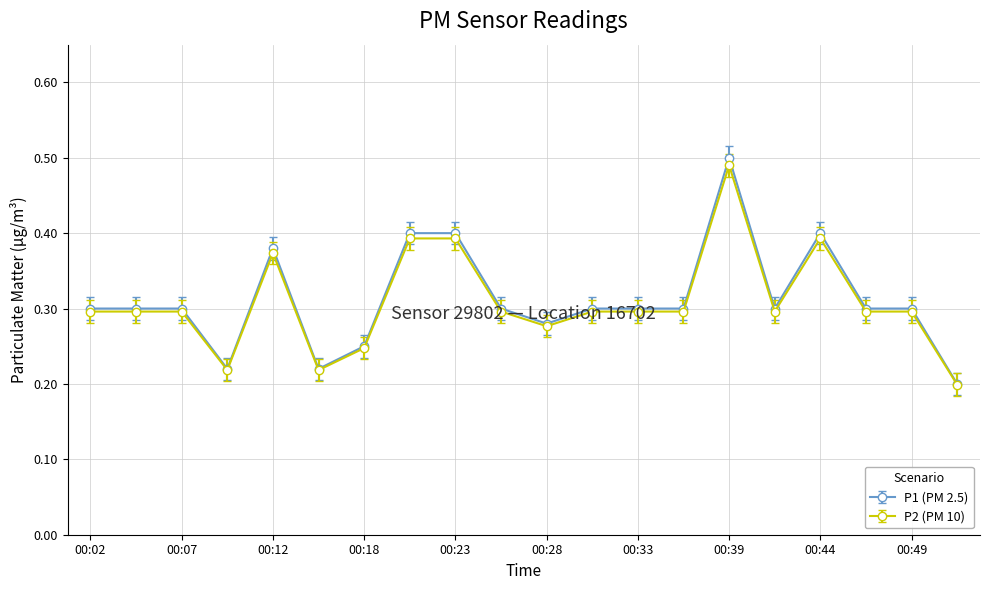

Which series has the widest spread of values?

P1 (PM 2.5)